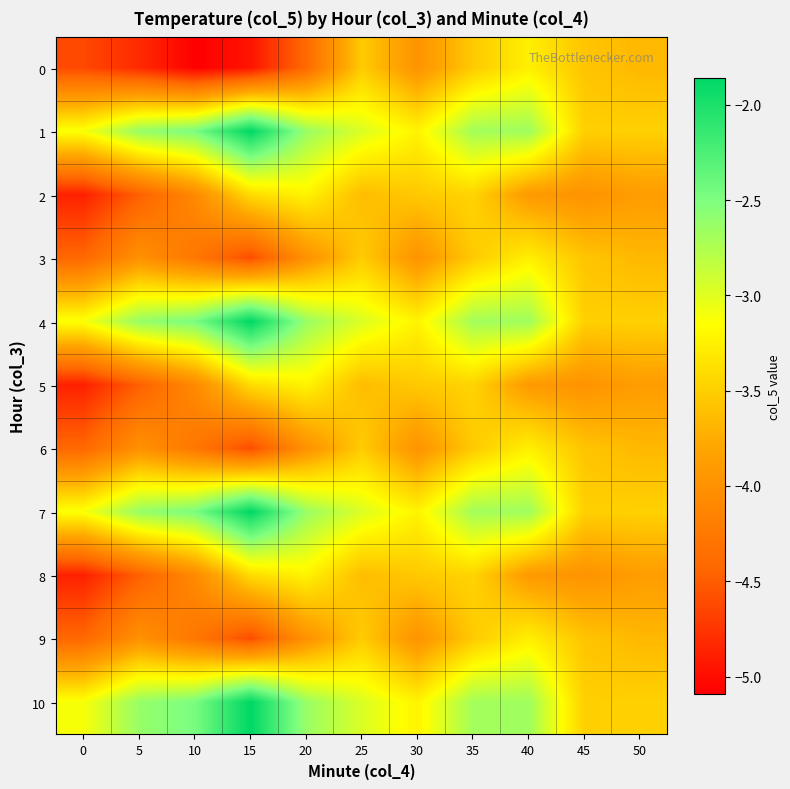

Reading left to right, what are all the values shown in this chart?

0: 0=-4.6	5=-4.8	10=-5.1	15=-5.0	20=-4.4	25=-3.5	30=-4.0	35=-3.5	40=-3.3	45=-3.6	50=-3.7
1: 0=-3.1	5=-2.6	10=-2.5	15=-1.9	20=-2.6	25=-3.0	30=-3.2	35=-2.7	40=-2.7	45=-3.5	50=-3.5
2: 0=-4.9	5=-4.5	10=-4.1	15=-3.4	20=-3.2	25=-3.6	30=-3.5	35=-3.5	40=-3.9	45=-4.0	50=-3.9
3: 0=-4.4	5=-4.0	10=-4.3	15=-4.6	20=-4.0	25=-3.5	30=-4.0	35=-3.5	40=-3.3	45=-3.6	50=-3.7
4: 0=-3.1	5=-2.6	10=-2.5	15=-1.9	20=-2.6	25=-3.0	30=-3.2	35=-2.7	40=-2.7	45=-3.5	50=-3.5
5: 0=-4.9	5=-4.5	10=-4.1	15=-3.4	20=-3.2	25=-3.6	30=-3.5	35=-3.5	40=-3.9	45=-4.0	50=-3.9
6: 0=-4.4	5=-4.0	10=-4.3	15=-4.6	20=-4.0	25=-3.5	30=-4.0	35=-3.5	40=-3.3	45=-3.6	50=-3.7
7: 0=-3.1	5=-2.6	10=-2.5	15=-1.9	20=-2.6	25=-3.0	30=-3.2	35=-2.7	40=-2.7	45=-3.5	50=-3.5
8: 0=-4.9	5=-4.5	10=-4.1	15=-3.4	20=-3.2	25=-3.6	30=-3.5	35=-3.5	40=-3.9	45=-4.0	50=-3.9
9: 0=-4.4	5=-4.0	10=-4.3	15=-4.6	20=-4.0	25=-3.5	30=-4.0	35=-3.5	40=-3.3	45=-3.6	50=-3.7
10: 0=-3.1	5=-2.6	10=-2.5	15=-1.9	20=-2.6	25=-3.0	30=-3.2	35=-2.7	40=-2.7	45=-3.5	50=-3.5